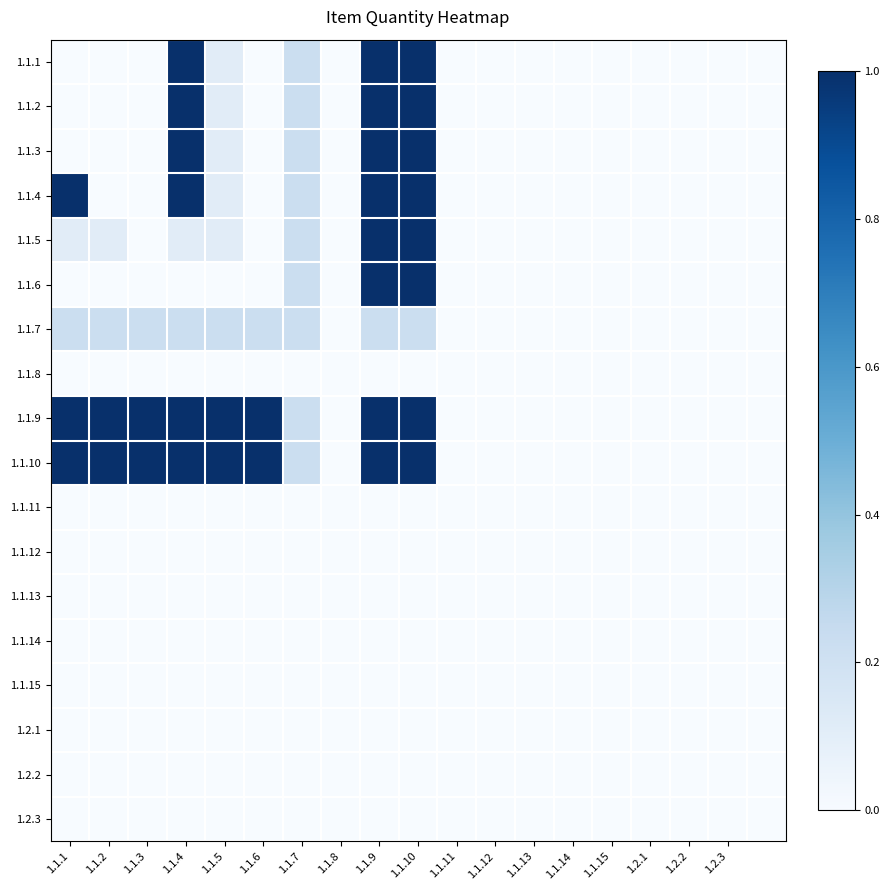

Which label corresponds to the largest value in the chart?

1.1.4